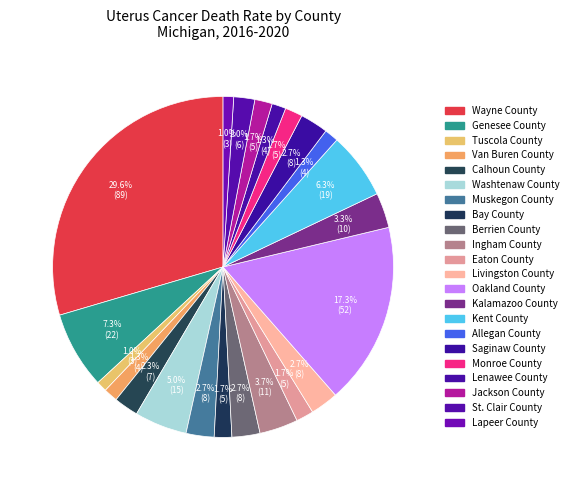

To the nearest percent, what is the difference between the Livingston County and Ingham County slice percentages?

1%